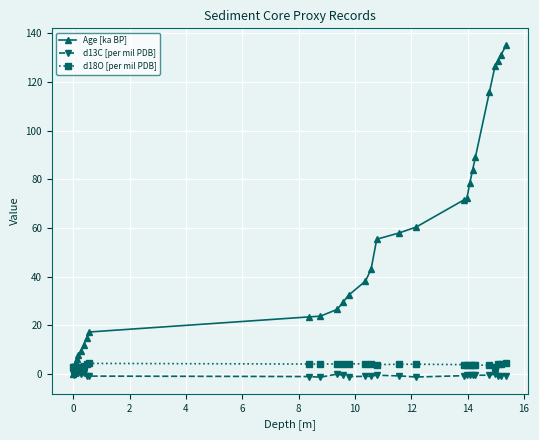

Which series has the widest spread of values?

Age [ka BP]